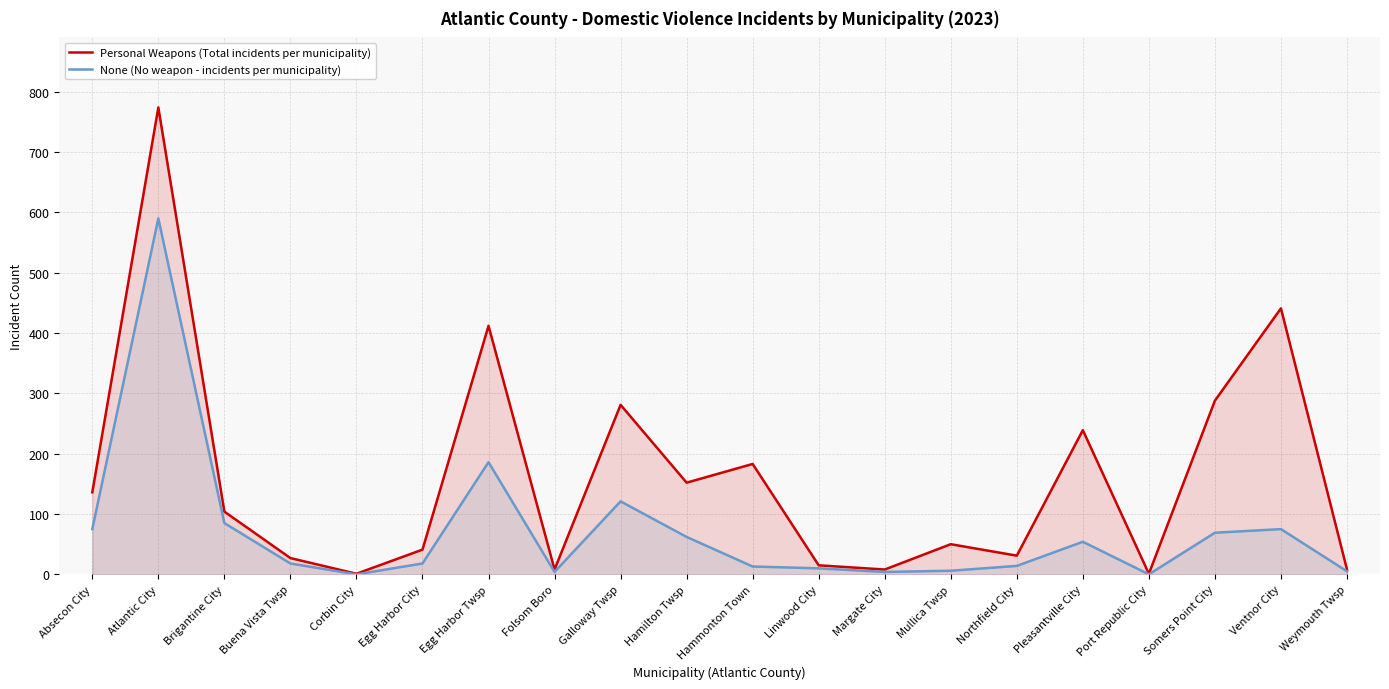

What position from the left is Mullica Twsp?

14